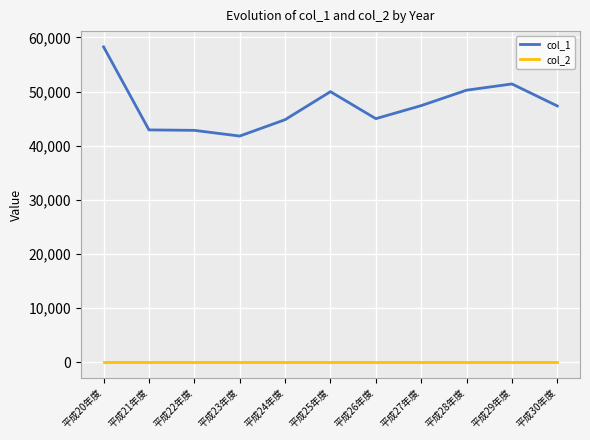

True or false: col_2 and col_1 cross at least once.

False